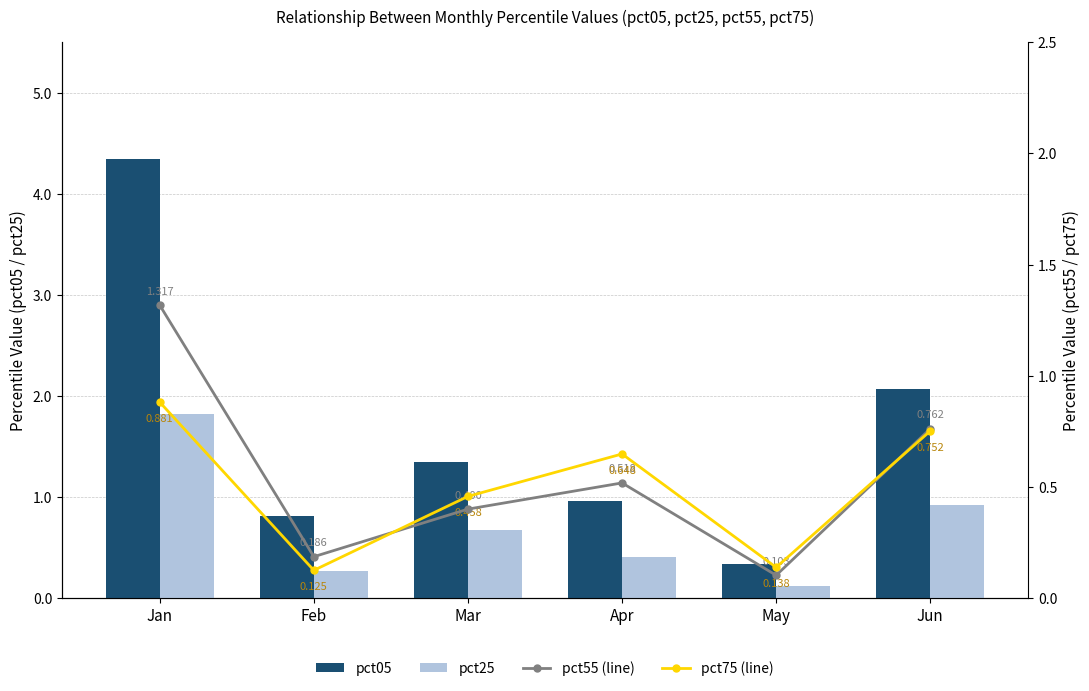

At which label is pct25 closest to 0?

May